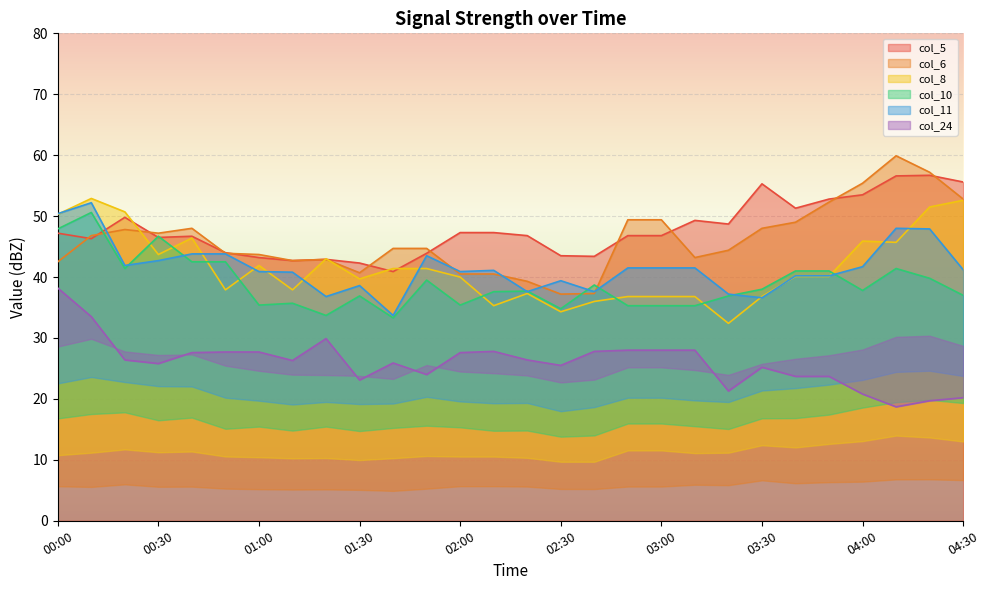

Which series has the largest range (max minus min)?

col_6